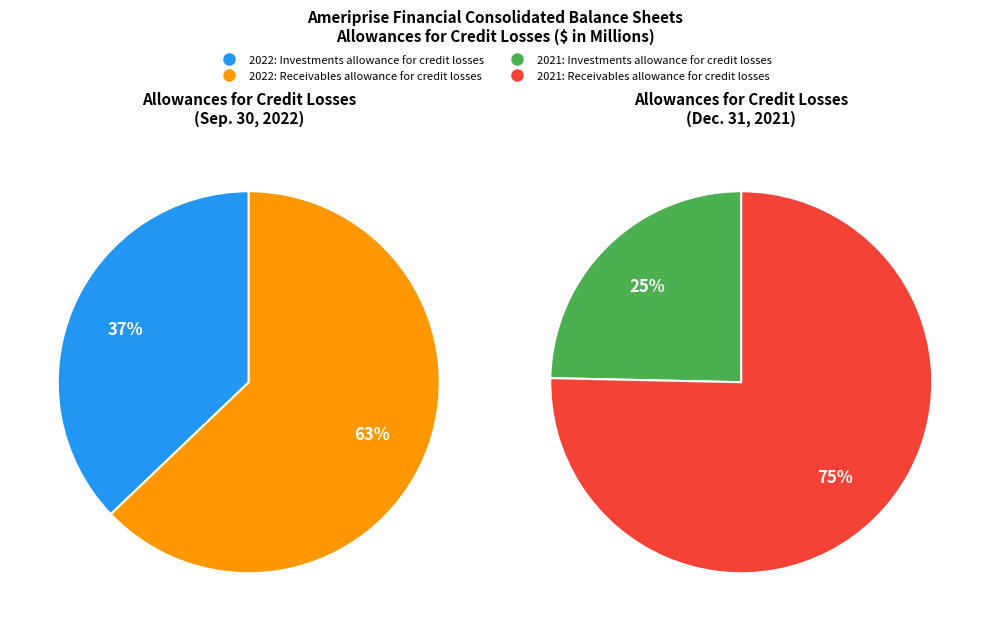

Do Investments allowance for credit losses and Receivables allowance for credit losses together represent more than half of the pie?

Yes